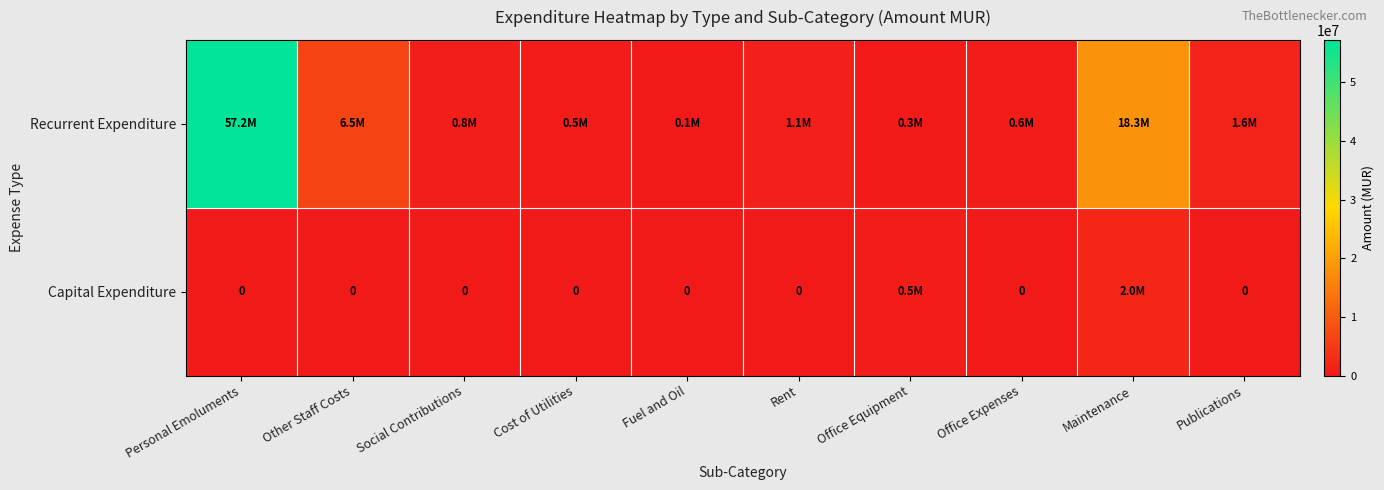

At how many categories does at least one series exceed 17339511?

2